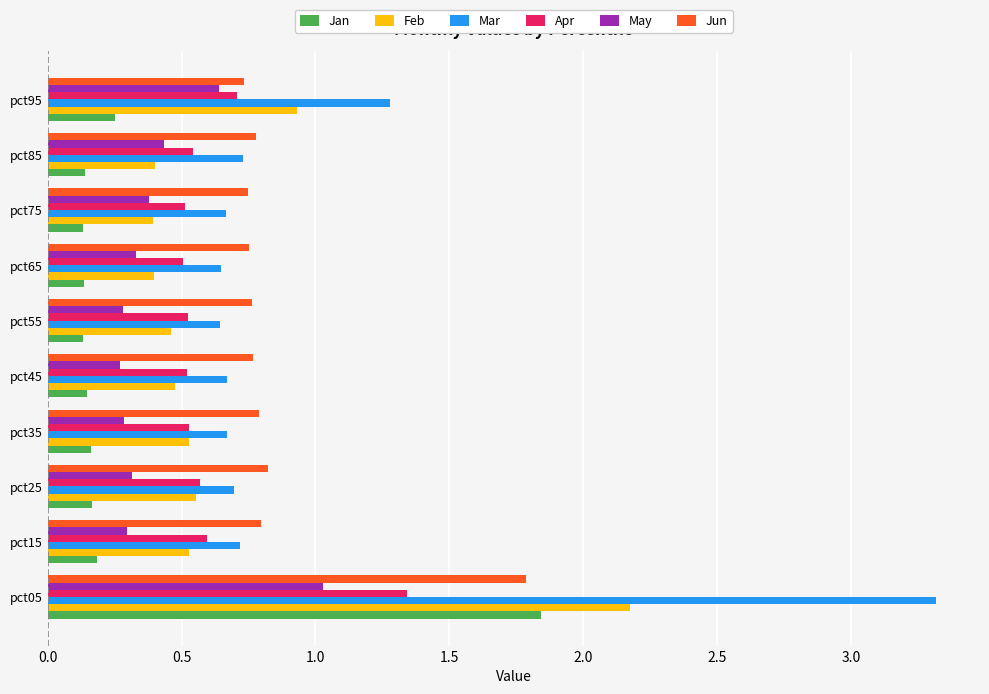

Which series has the widest spread of values?

Mar